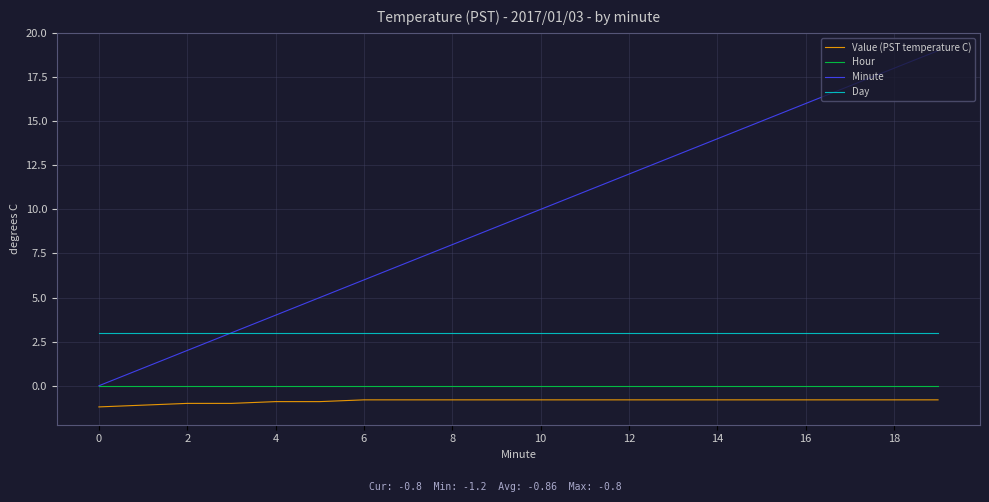

Which series has the largest total across all categories?

Minute